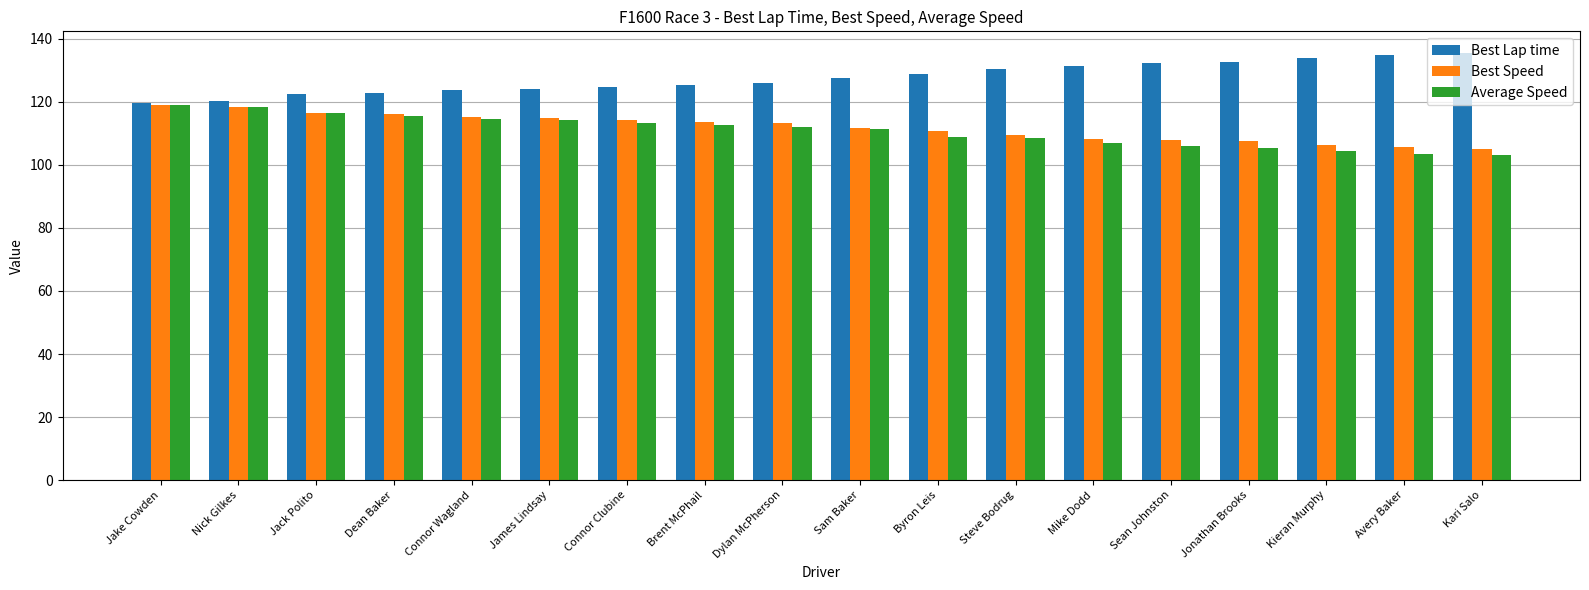

The Best Speed series shows 110.7 at Byron Leis. True or false?

True